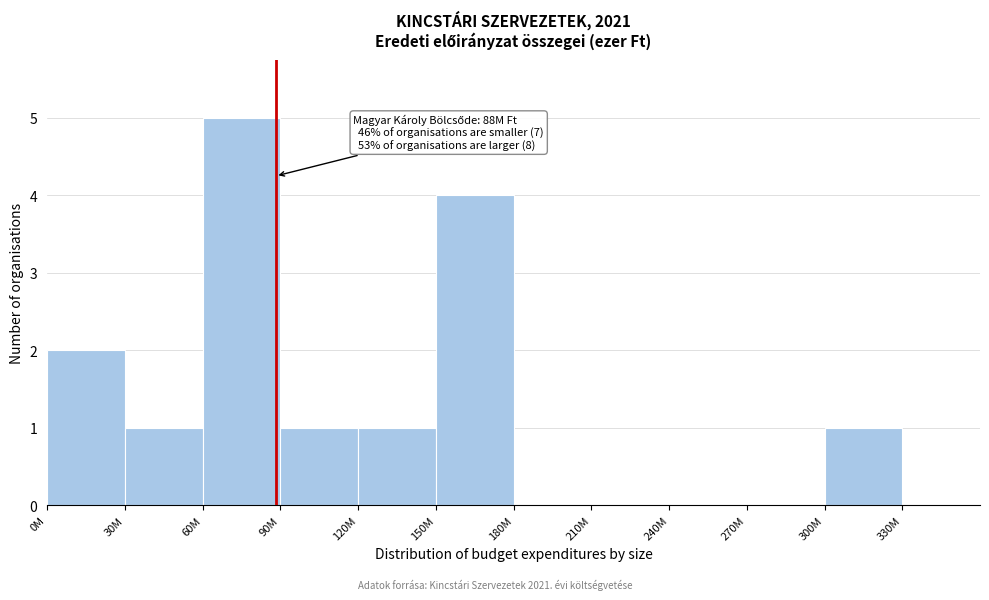

Reading left to right, extract all data points from this chart.

0M=2	30M=1	60M=5	90M=1	120M=1	150M=4	180M=0	210M=0	240M=0	270M=0	300M=1	330M=0